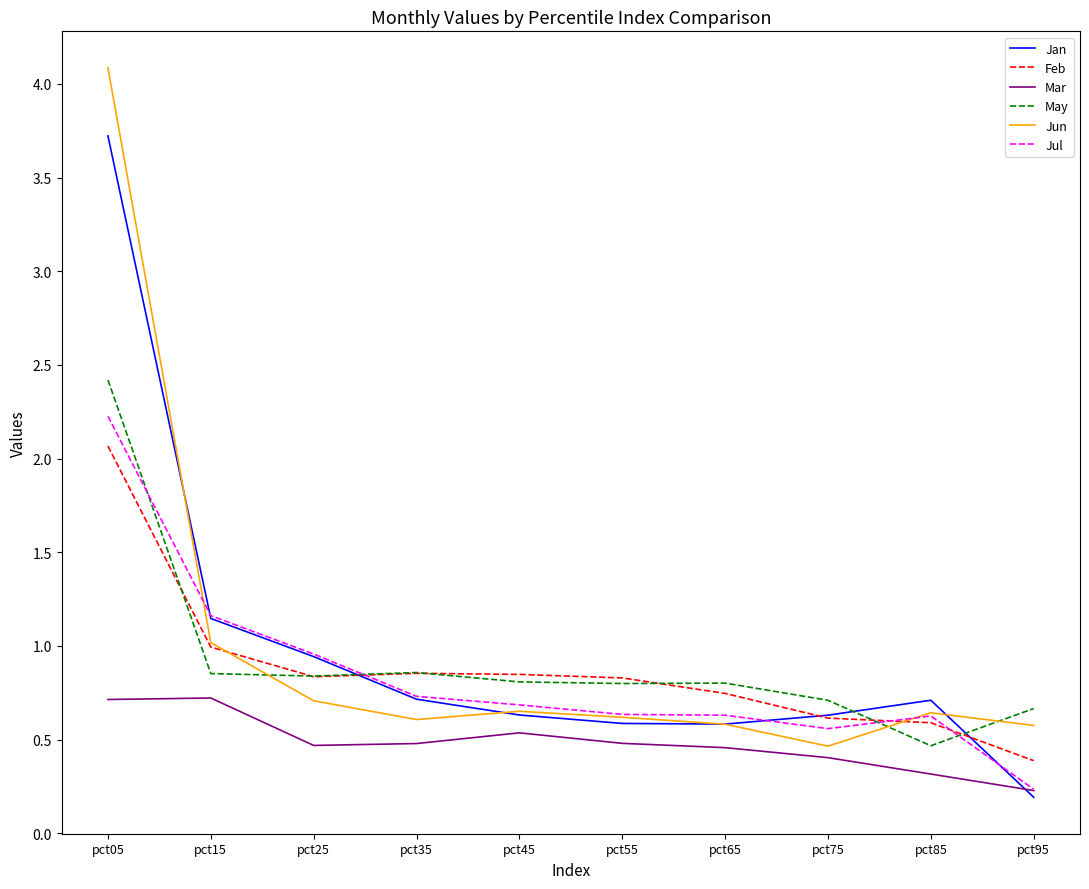

At which label is Jun closest to 2?

pct15